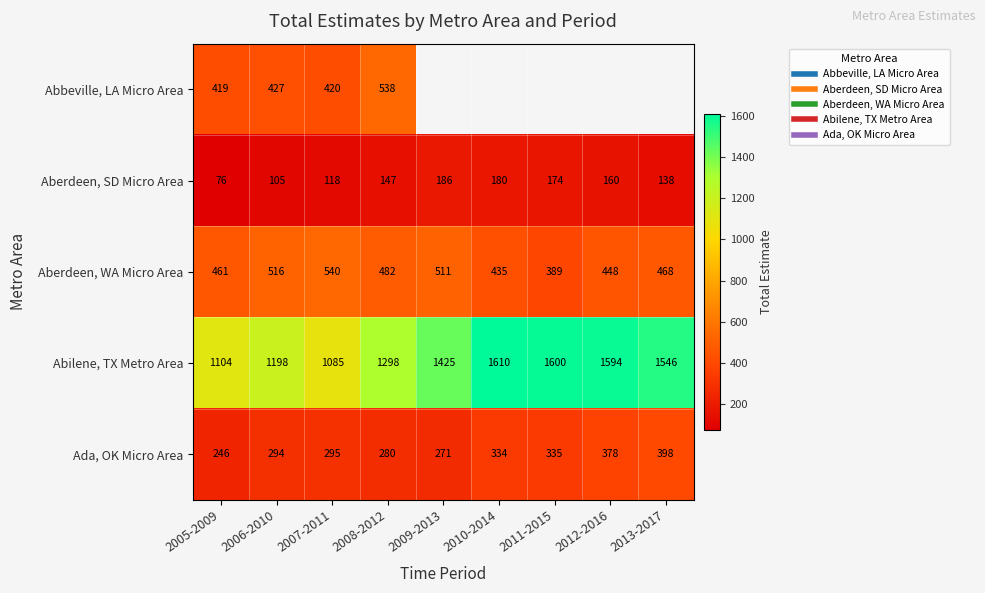

What is the difference between the Abbeville, LA Micro Area values at 2008-2012 and 2006-2010?

111.0